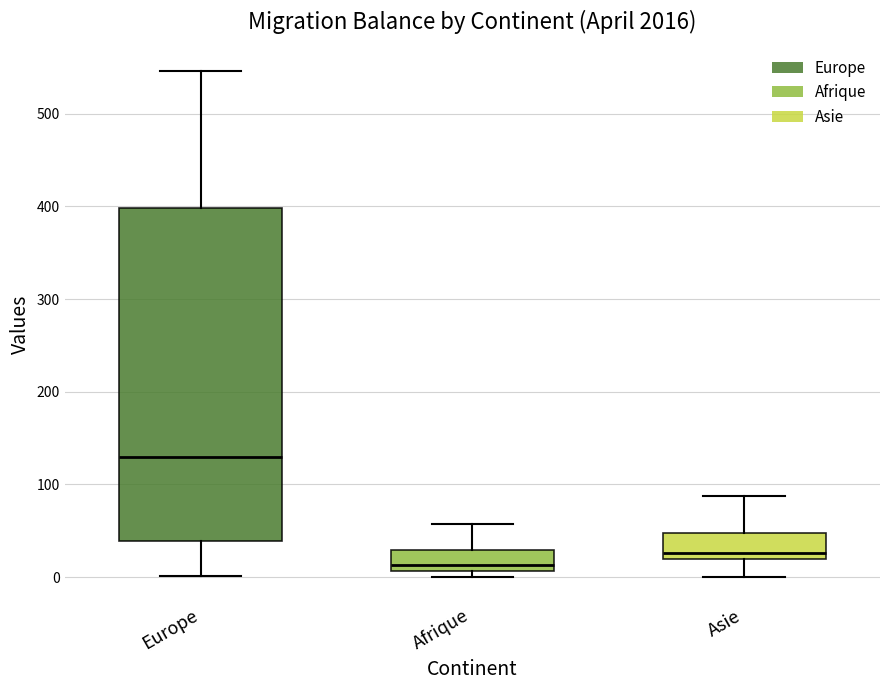

Which box has the lowest median line?

Afrique